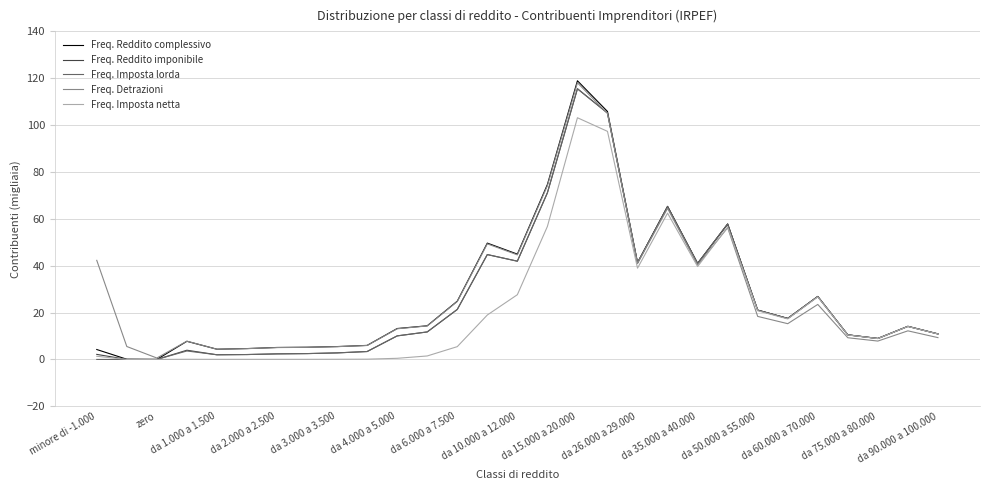

Which series has the largest range (max minus min)?

Freq. Reddito complessivo